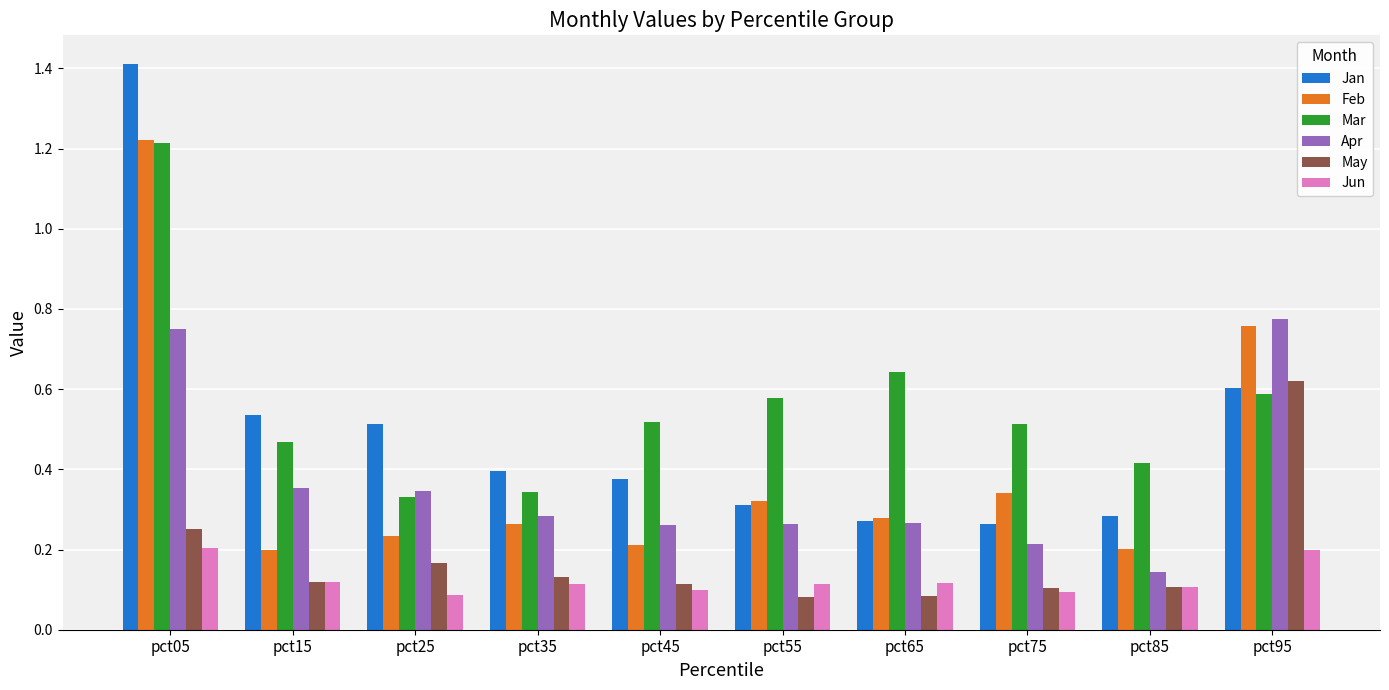

Count the Mar values in the range 0 to 1.

9